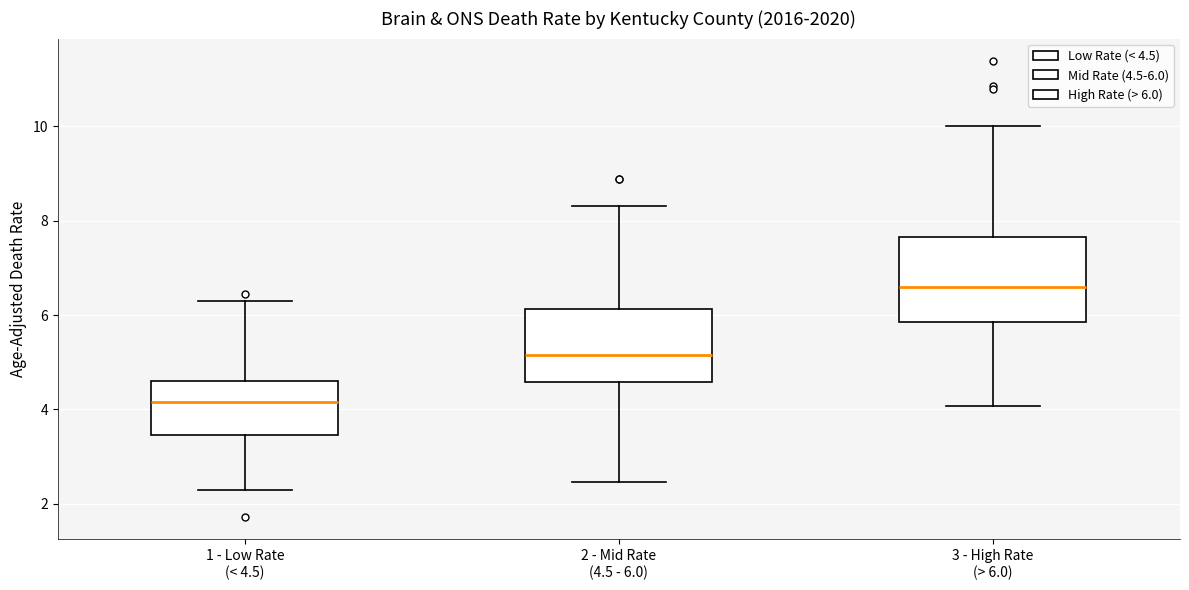

Which box has the highest median line?

3 - High Rate (> 6.0)